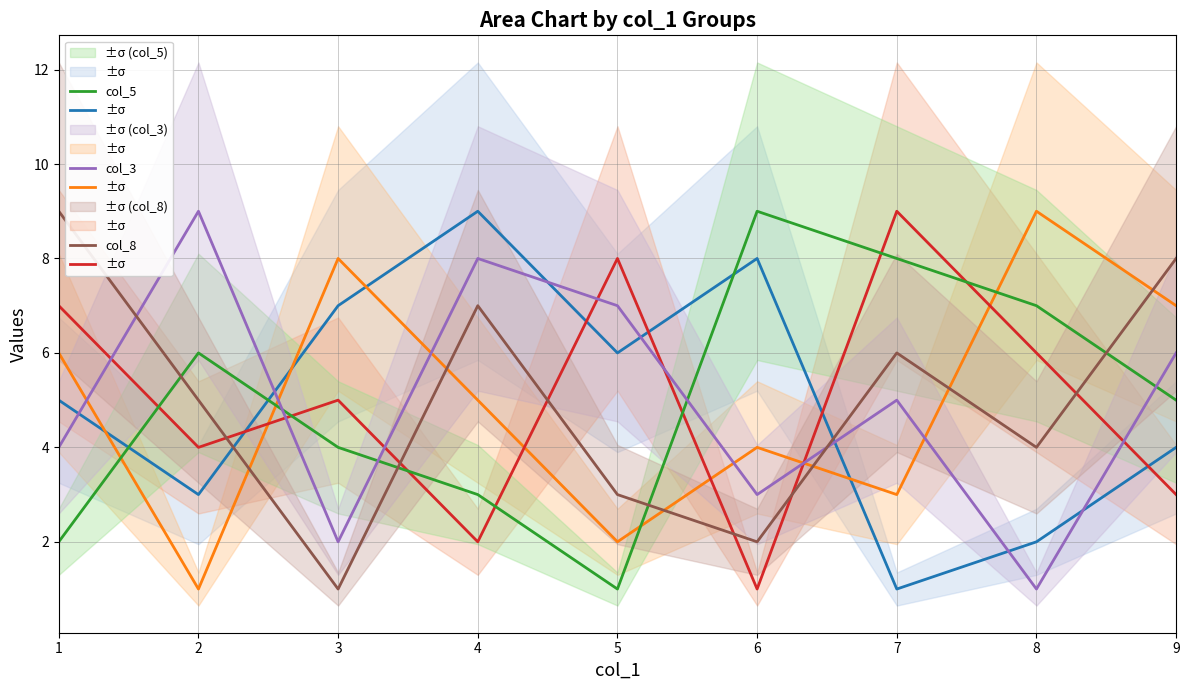

Reading left to right, list all the values displayed in this chart.

col_6: 5	3	7	9	6	8	1	2	4
col_7: 6	1	8	5	2	4	3	9	7
col_4: 7	4	5	2	8	1	9	6	3
col_5: 2	6	4	3	1	9	8	7	5
col_3: 4	9	2	8	7	3	5	1	6
col_8: 9	5	1	7	3	2	6	4	8